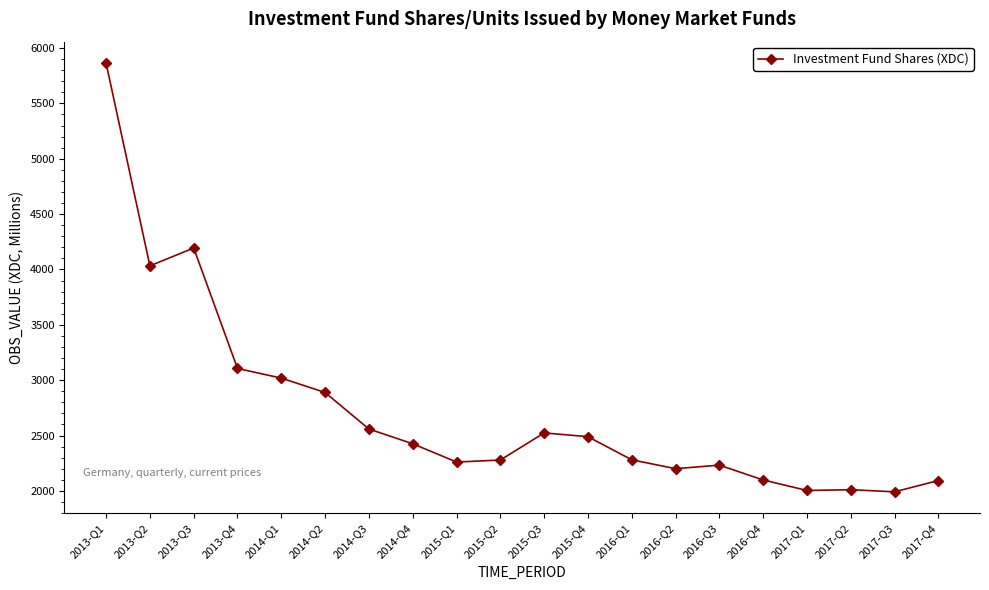

At which category does the chart reach its peak across all series?

2013-Q1